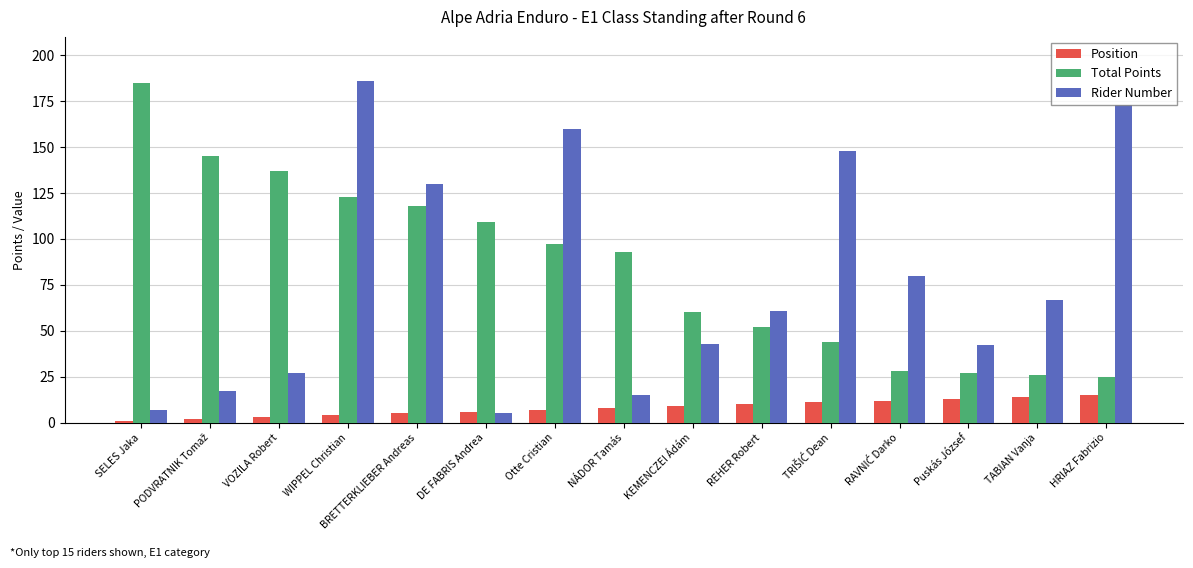

What is the approximate value of Total Points at SELES Jaka, to the nearest 5?

185